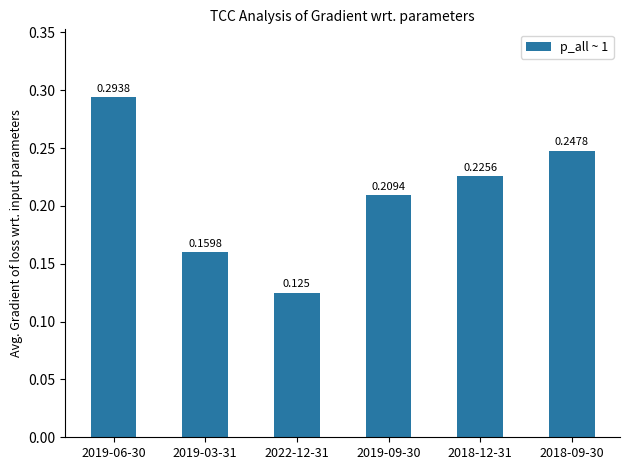

Which category has the lowest value across all series?

2022-12-31